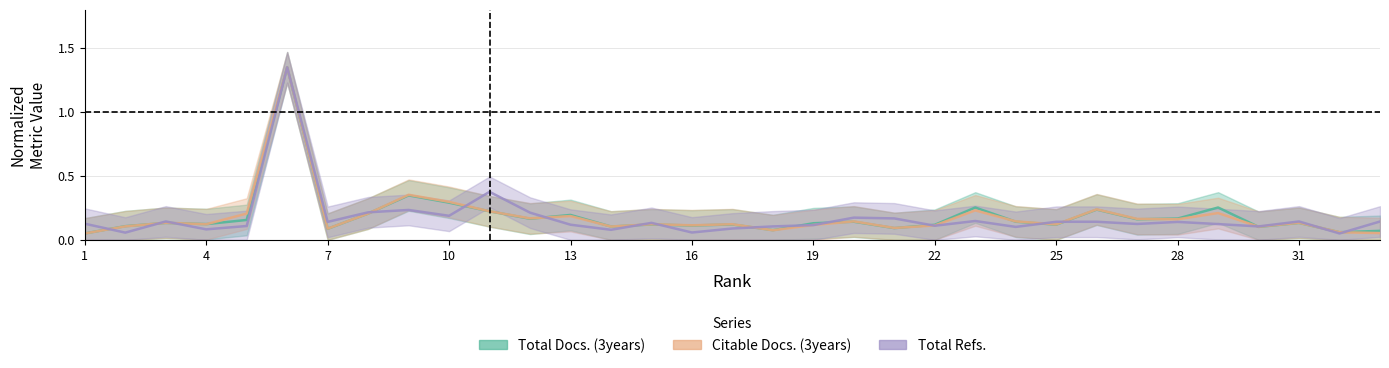

Where is Citable Docs. (3years) nearest to the value 0?

1